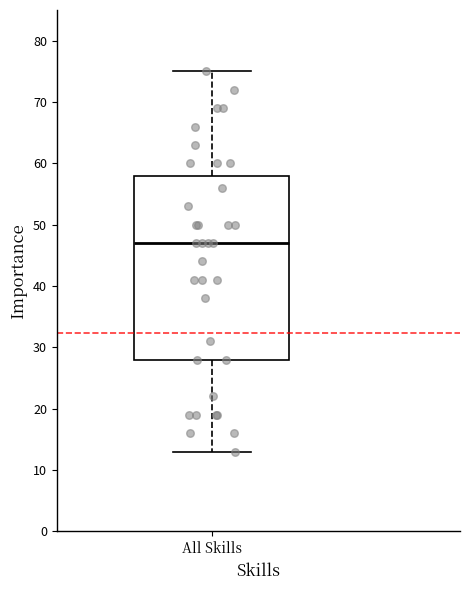

Read this box plot against the y-axis: the position of the median line, the range covered by the box, and the ends of both whiskers. The values are not printed on the chart, so give them approximately, as read against the axis.

median 47, box 28 to 58, whiskers 13 to 75